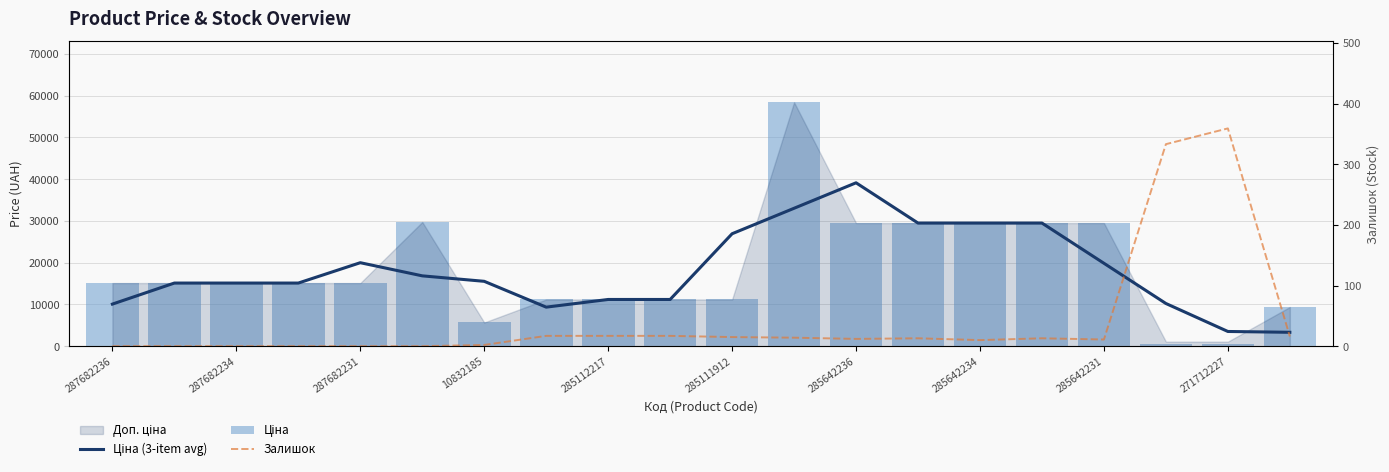

What is the sum of all Ціна values?

372221.5